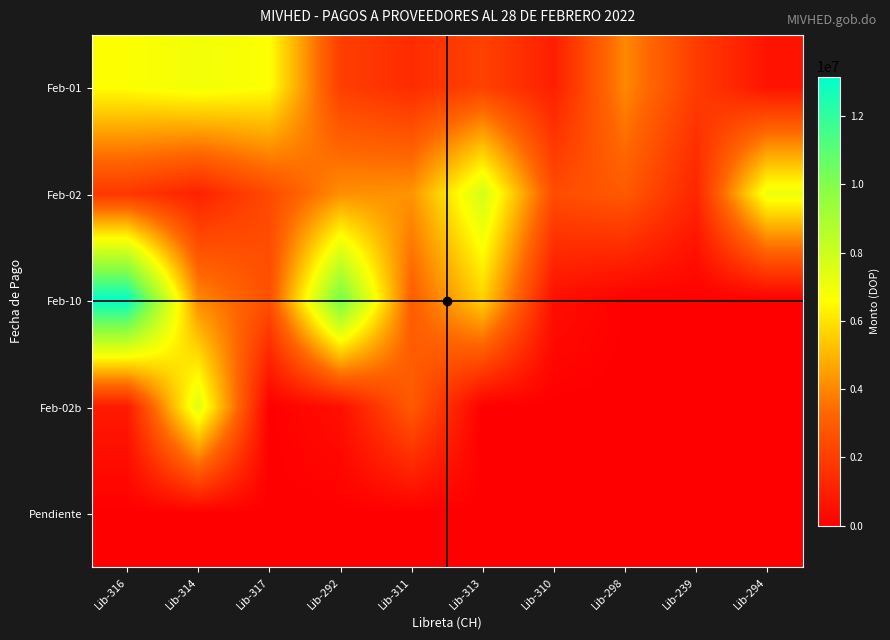

Rank the series by their maximum value, from highest to lowest.

Feb-10, Feb-02, Feb-02b, Feb-01, Pendiente